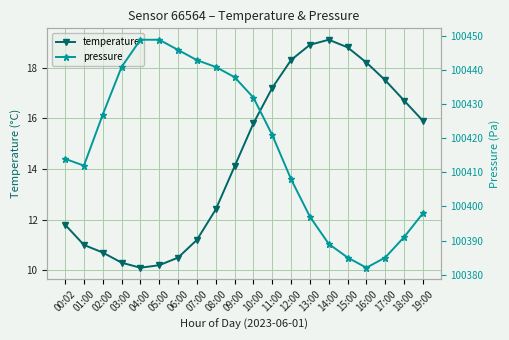

True or false: temperature has more than 2 points higher than both neighbors.

False